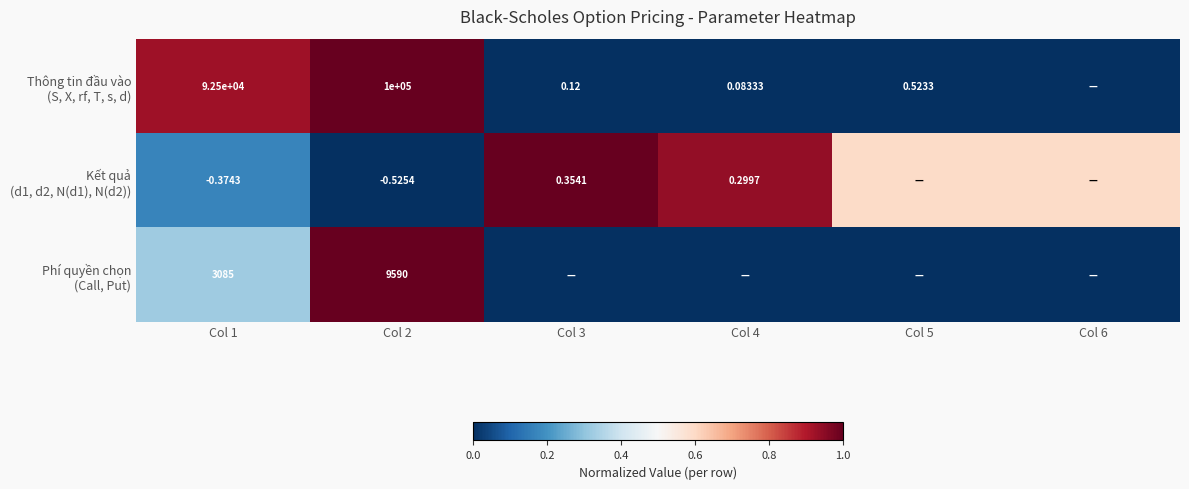

The value of Kết quả (d1, d2, N(d1), N(d2)) at Col 3 is 0.6. True or false?

False